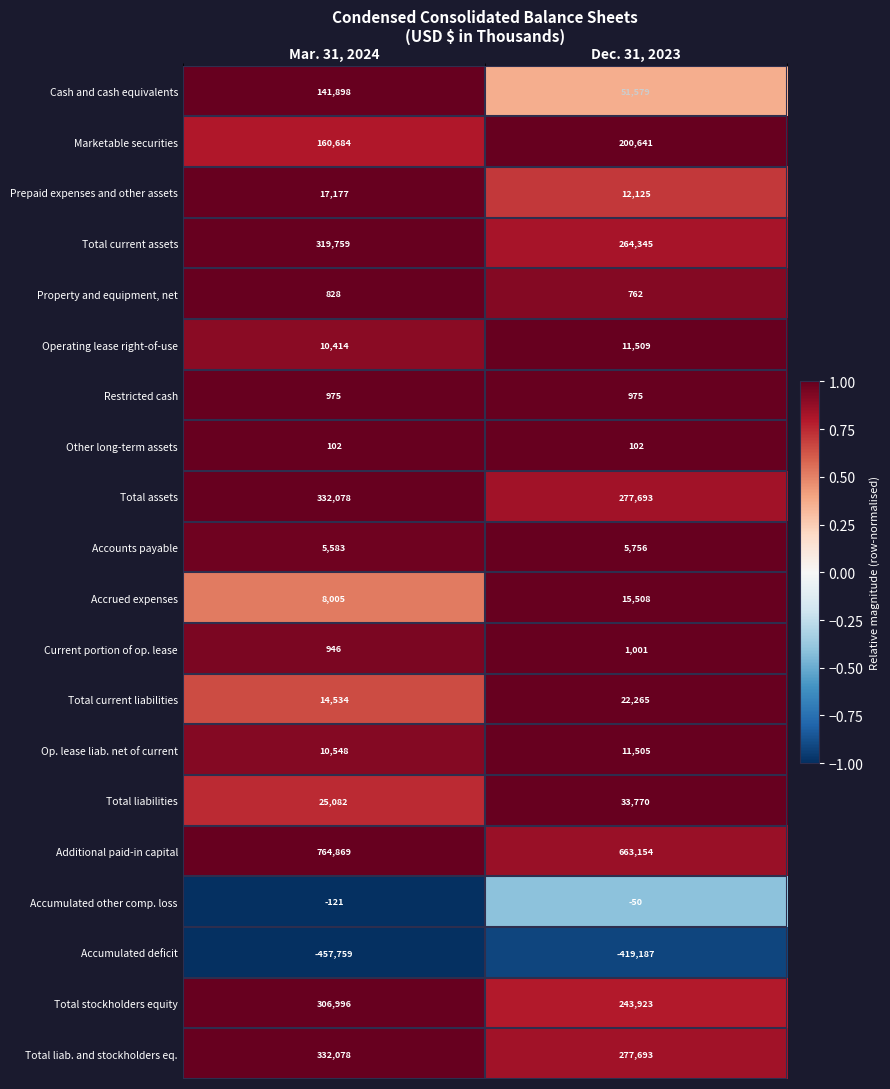

The Prepaid expenses and other assets series shows 29089 at Mar. 31, 2024. True or false?

False